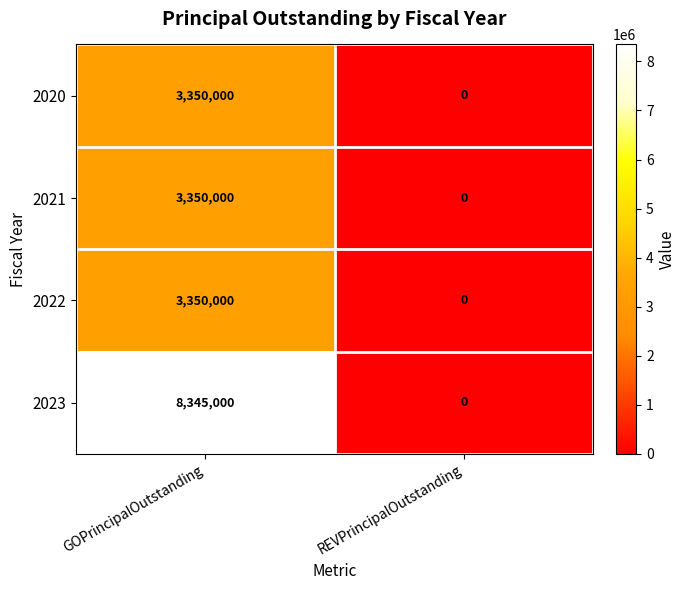

Which label corresponds to the smallest value in the chart?

REVPrincipalOutstanding